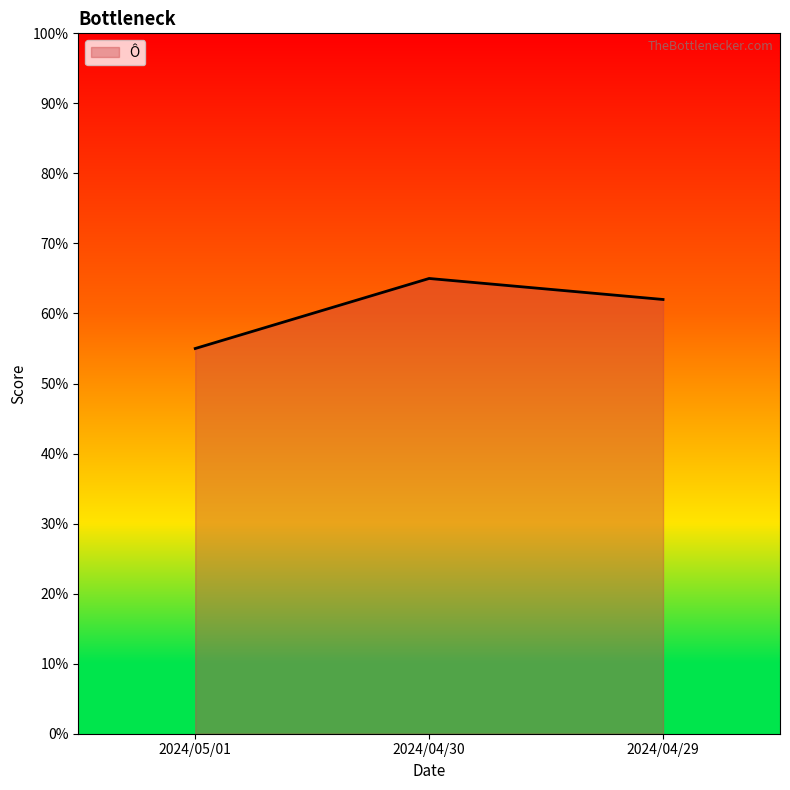

What is the average value?

0.6